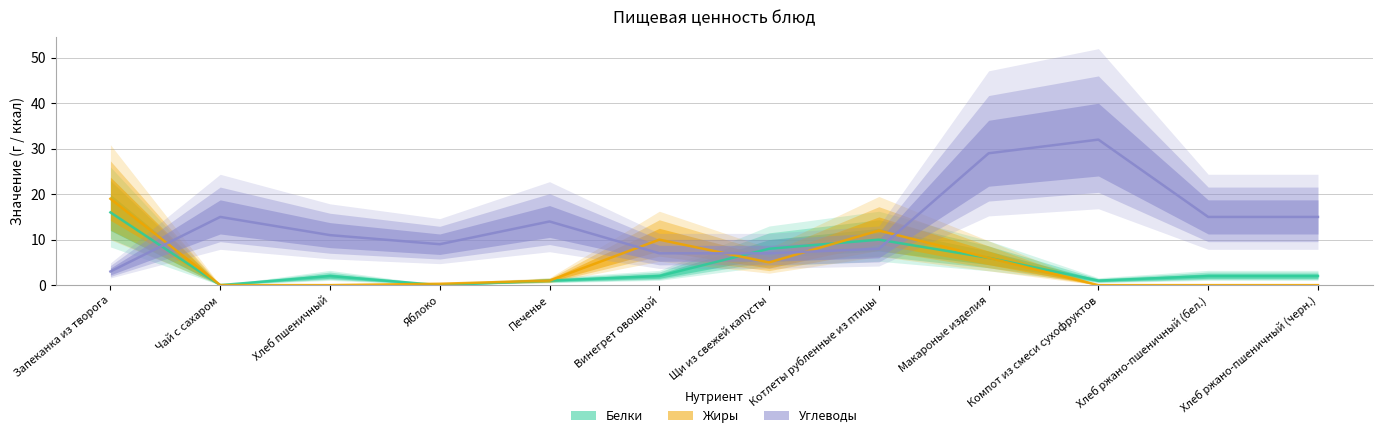

Which series has the largest range (max minus min)?

Углеводы